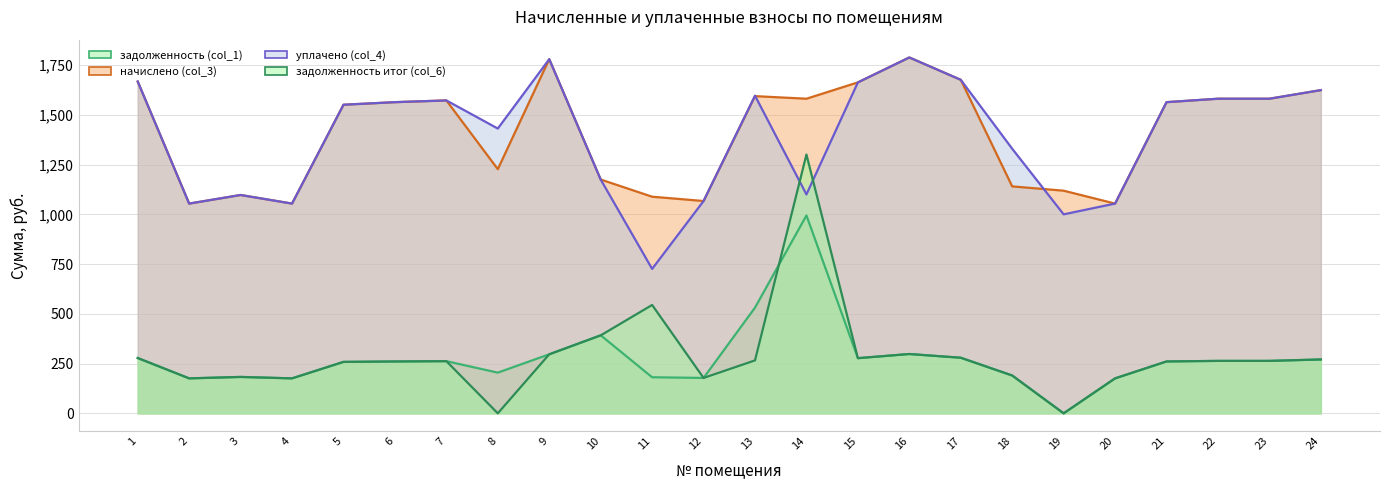

Where does the уплачено (col_4) series first go above 1563?

1